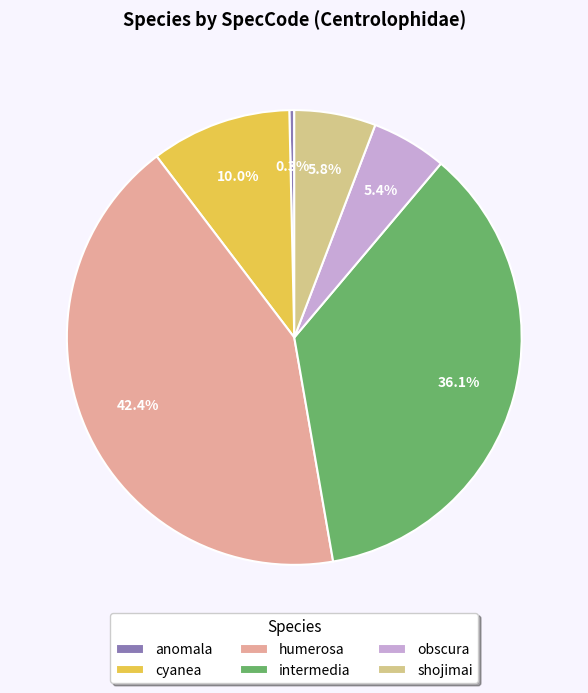

What is the smallest slice in the pie chart?

anomala